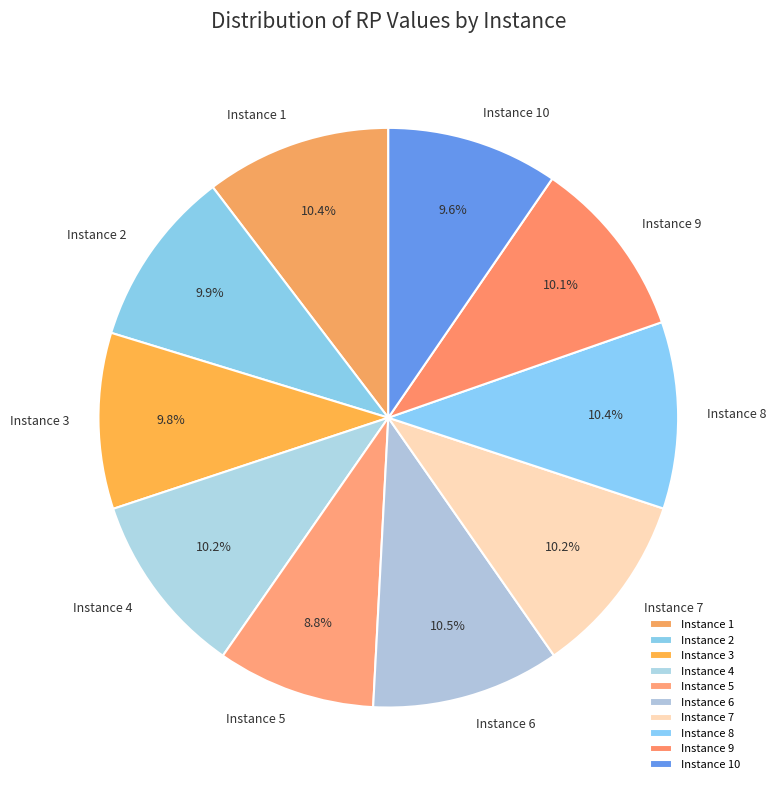

To the nearest percent, what is the difference between the largest and smallest slice percentages?

2%